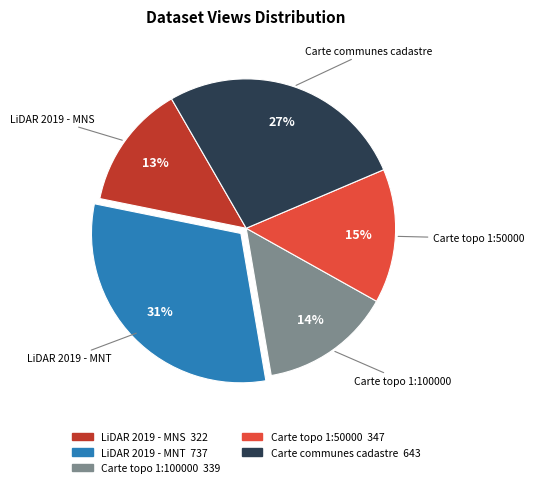

The LiDAR 2019 - MNS slice represents 22% of the pie. True or false?

False